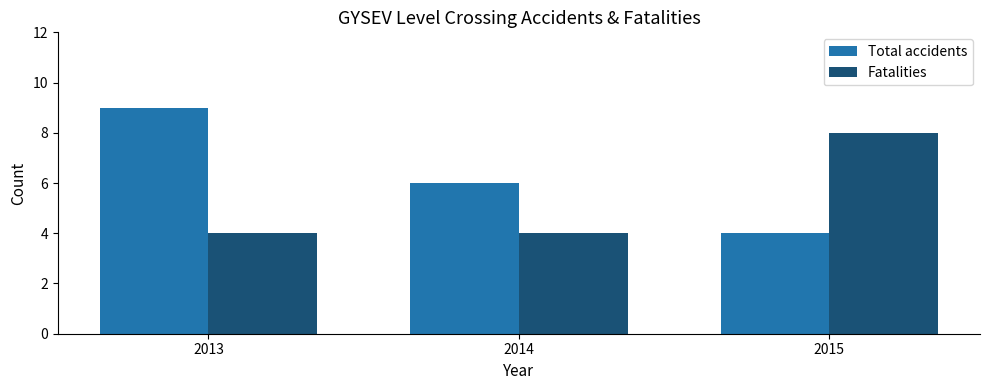

Which series has the widest spread of values?

Total accidents